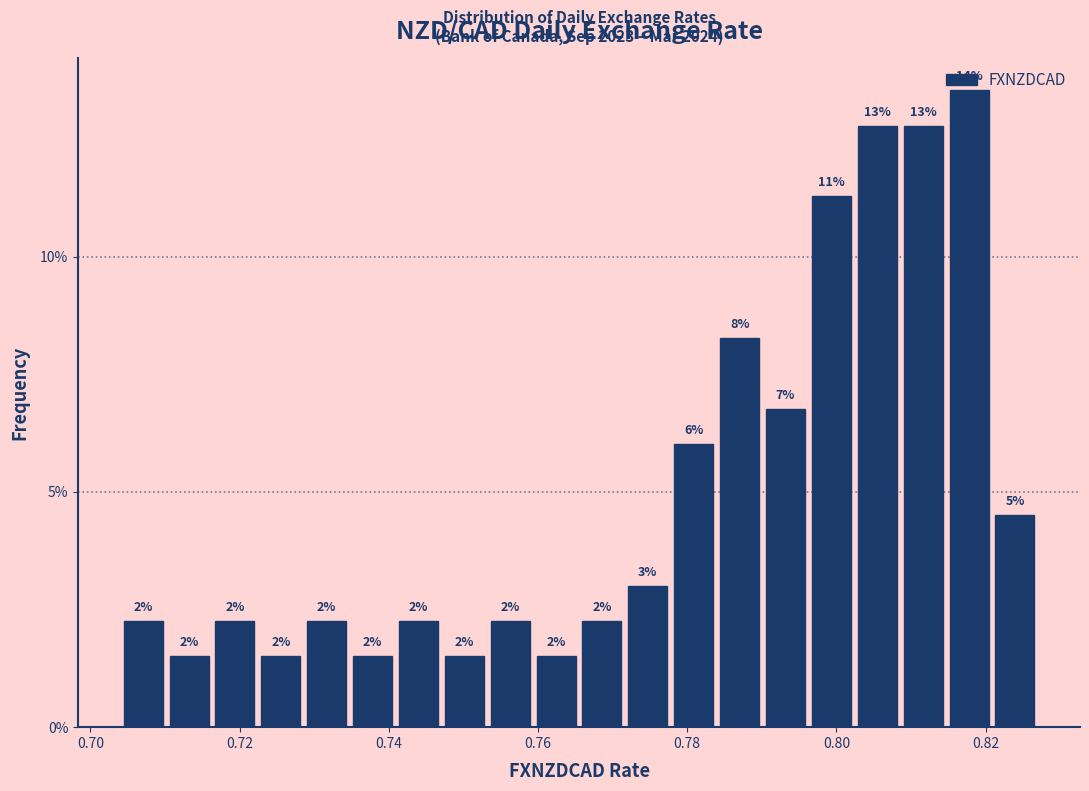

Read against the x-axis, roughly where is the centre of the tallest bar?

0.818